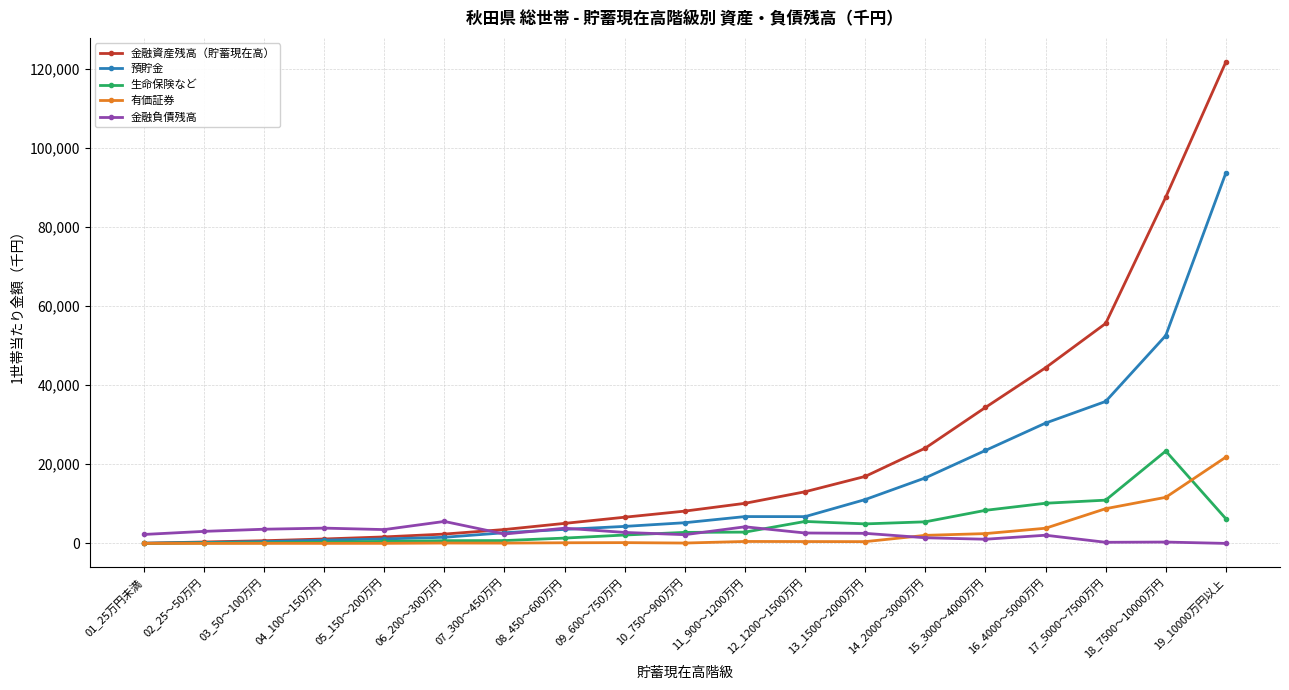

What is the maximum value shown in the chart?

121725